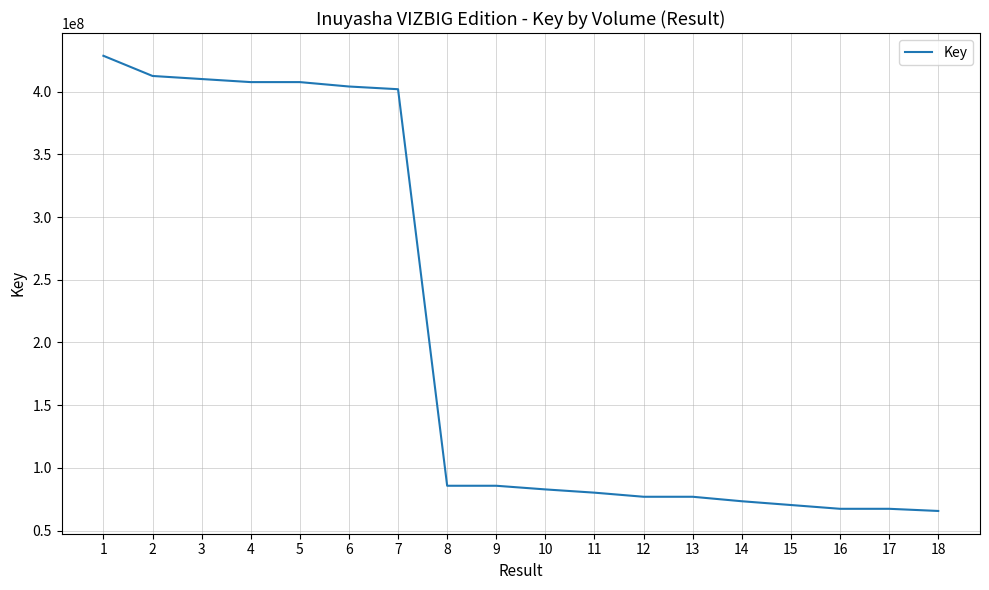

What is the change in value from 16 to 18?

-1722441